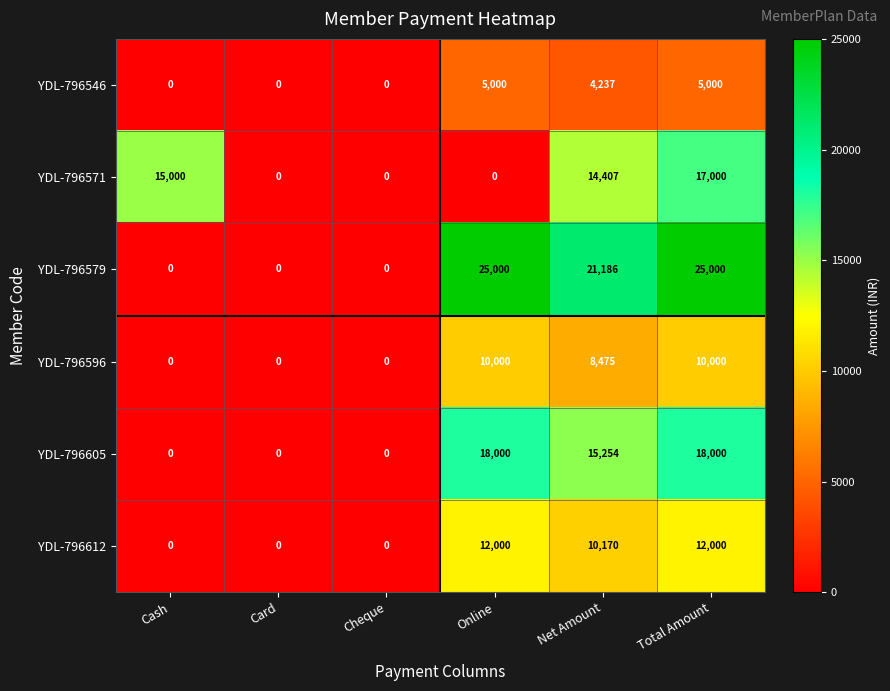

What is the maximum value for YDL-796605?

18000